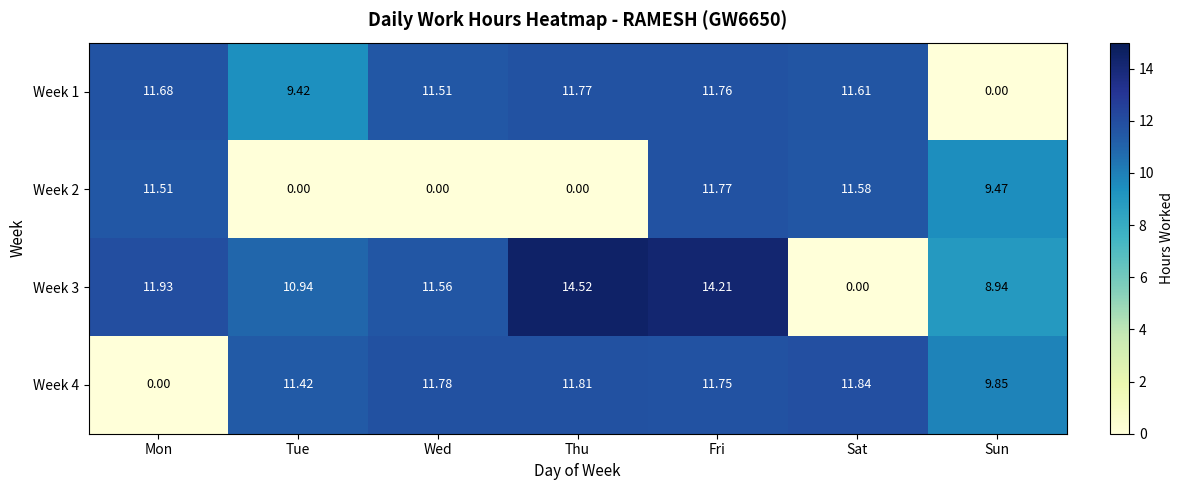

Is the value of Week 2 at Fri greater than the value of Week 4 at Wed?

No